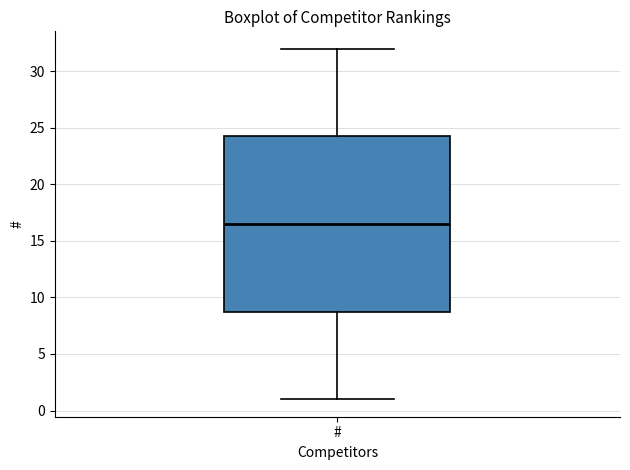

Transcribe this box plot: give where the median line is, the range the box spans, and where the two whiskers end, as read against the y-axis. The values are not printed on the chart, so give them approximately, as read against the axis.

median 16.5, box 9.0 to 24.5, whiskers 1.0 to 32.0